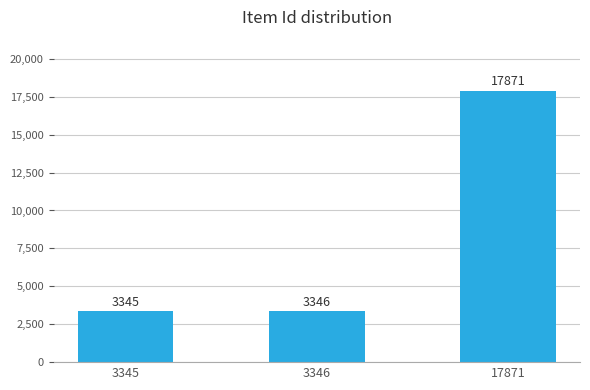

Which label corresponds to the largest value in the chart?

17871